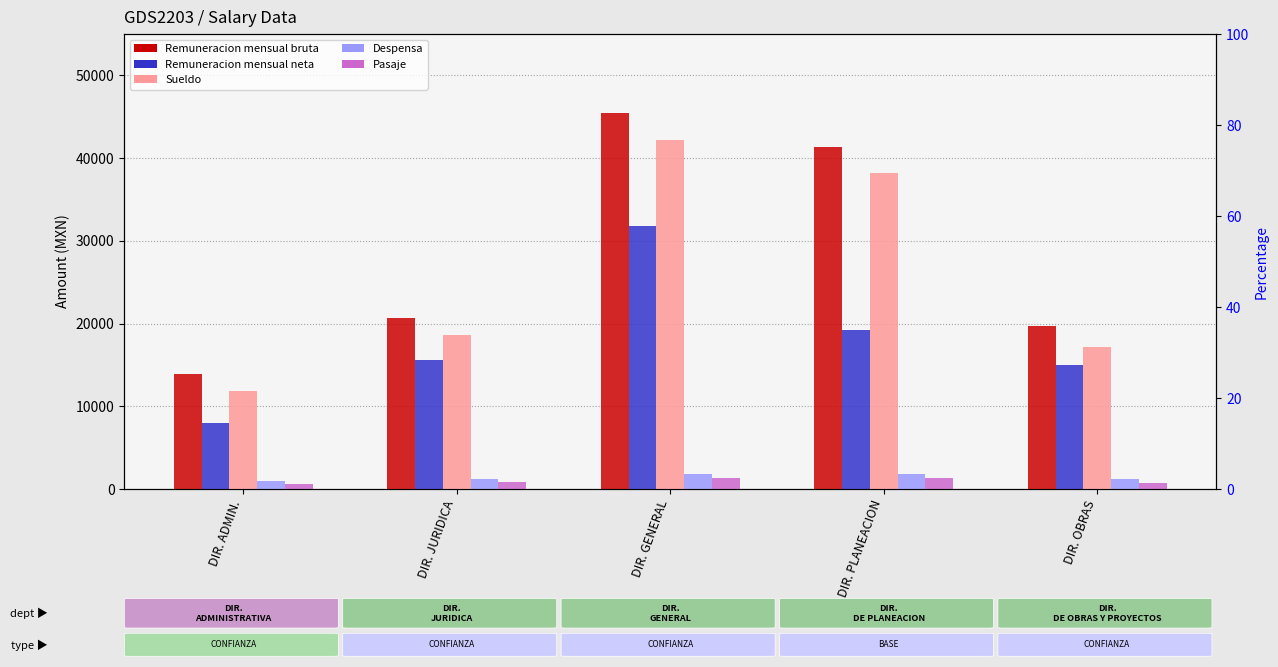

What is the sum of all Remuneracion mensual bruta values?

140910.0